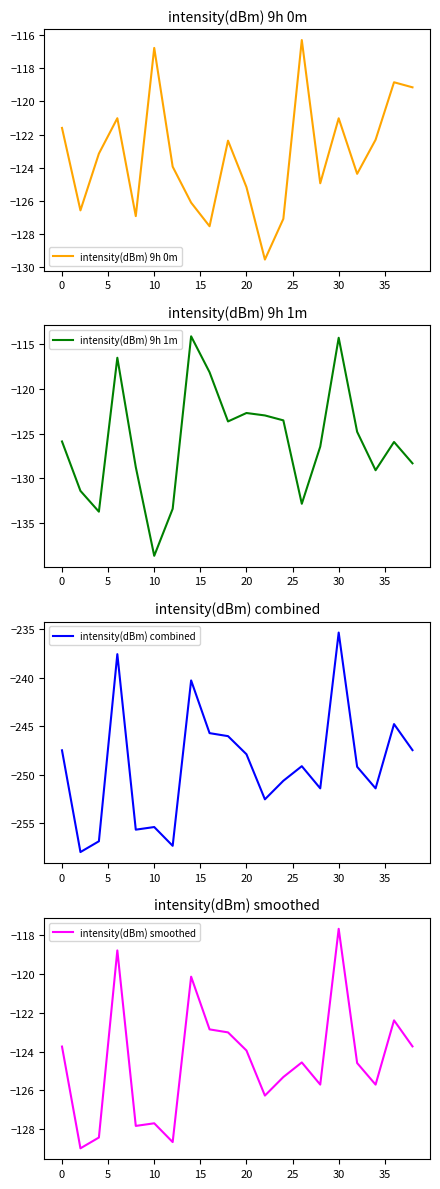

At which label does intensity(dBm) 9h 1m reach its minimum?

10